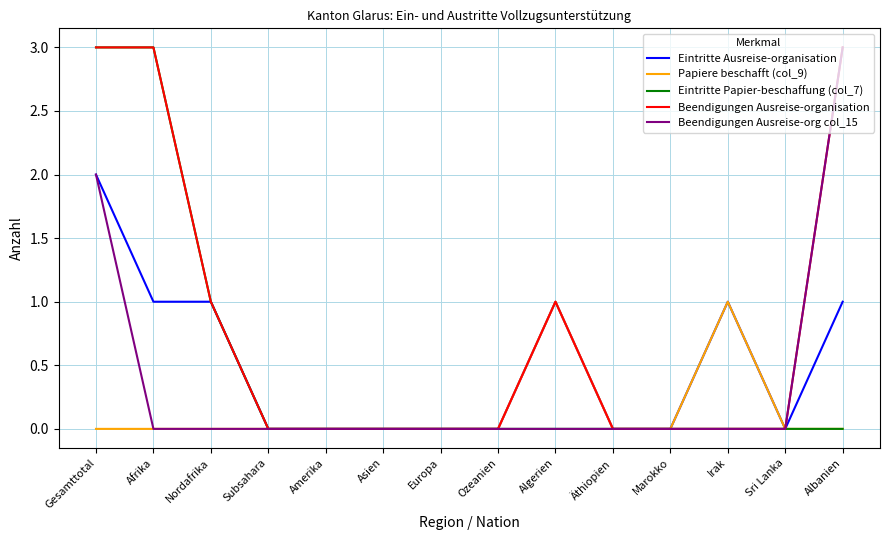

What is the difference between the highest and lowest values at Gesamttotal?

3